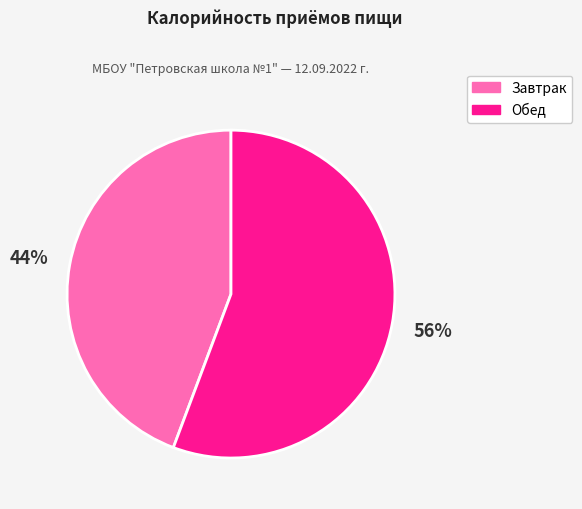

Which slice represents more than half of the pie?

Обед